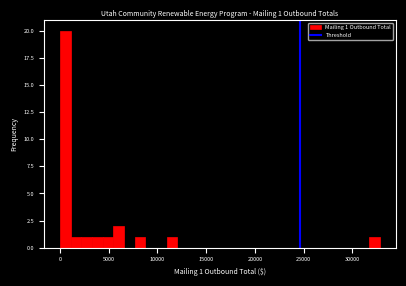

Read against the x-axis, roughly where is the centre of the tallest bar?

500